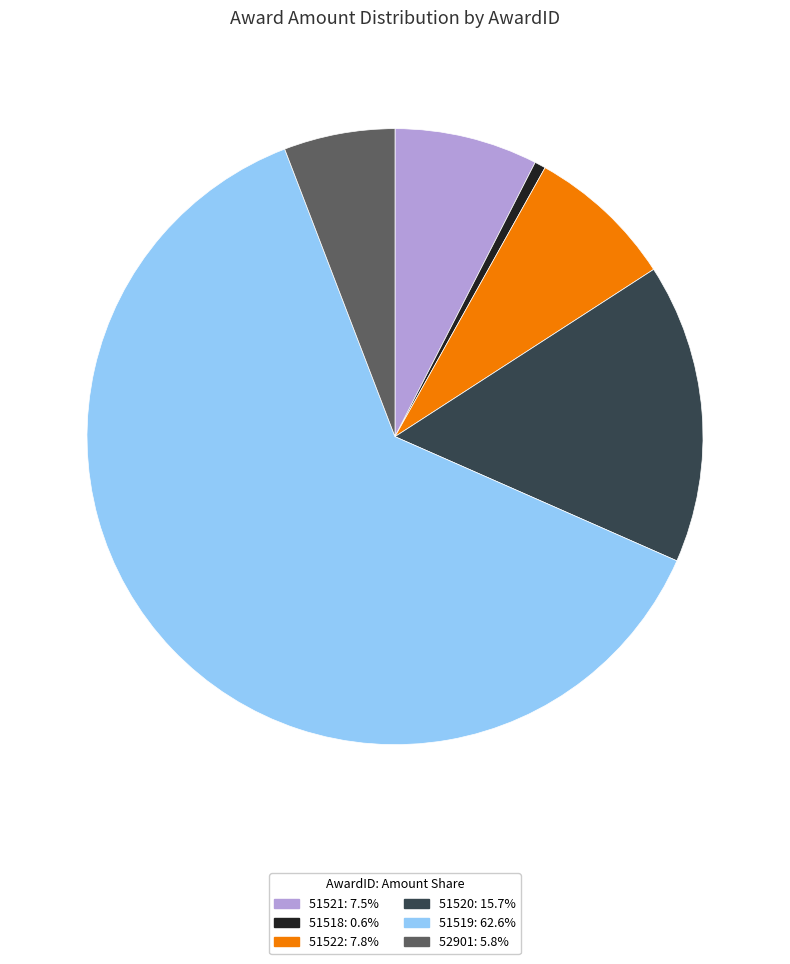

What is the ratio of the value at 52901 to the value at 51519?

0.1